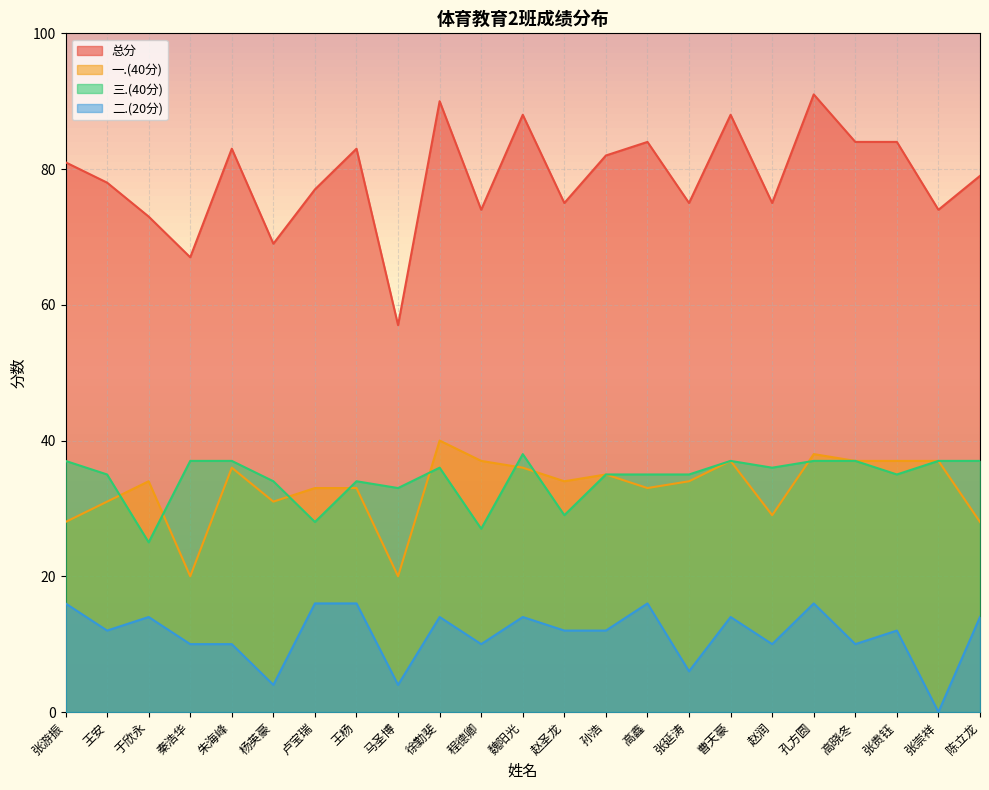

At 程德卿, list the series in order from smallest to largest.

二.(20分), 三.(40分), 一.(40分), 总分